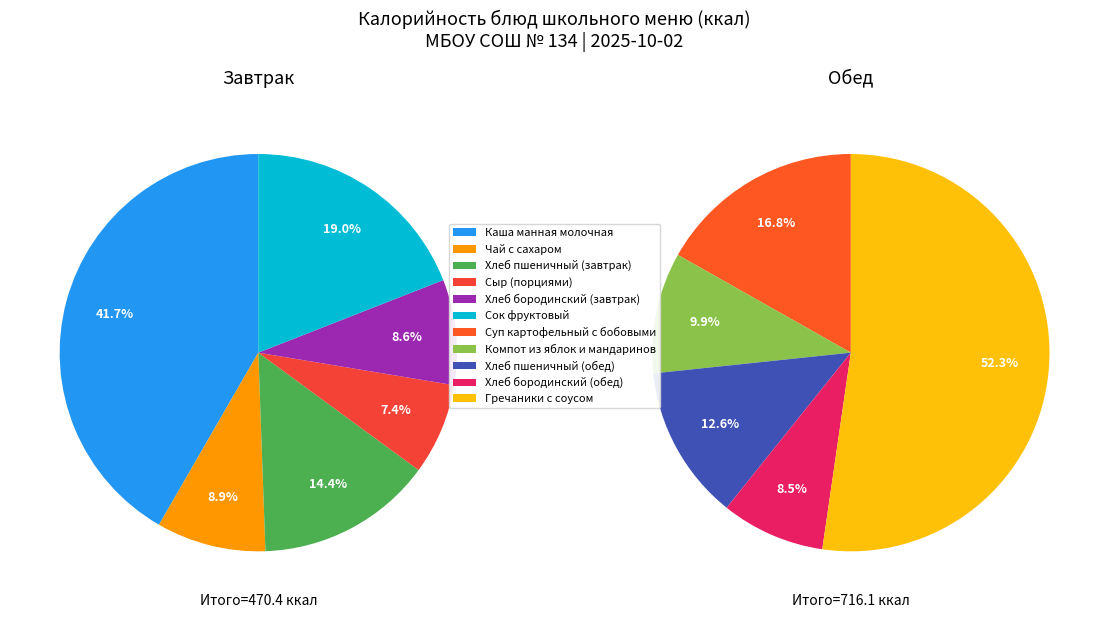

Combined, do Хлеб бородинский (завтрак) and Суп картофельный с бобовыми account for over 50%?

No